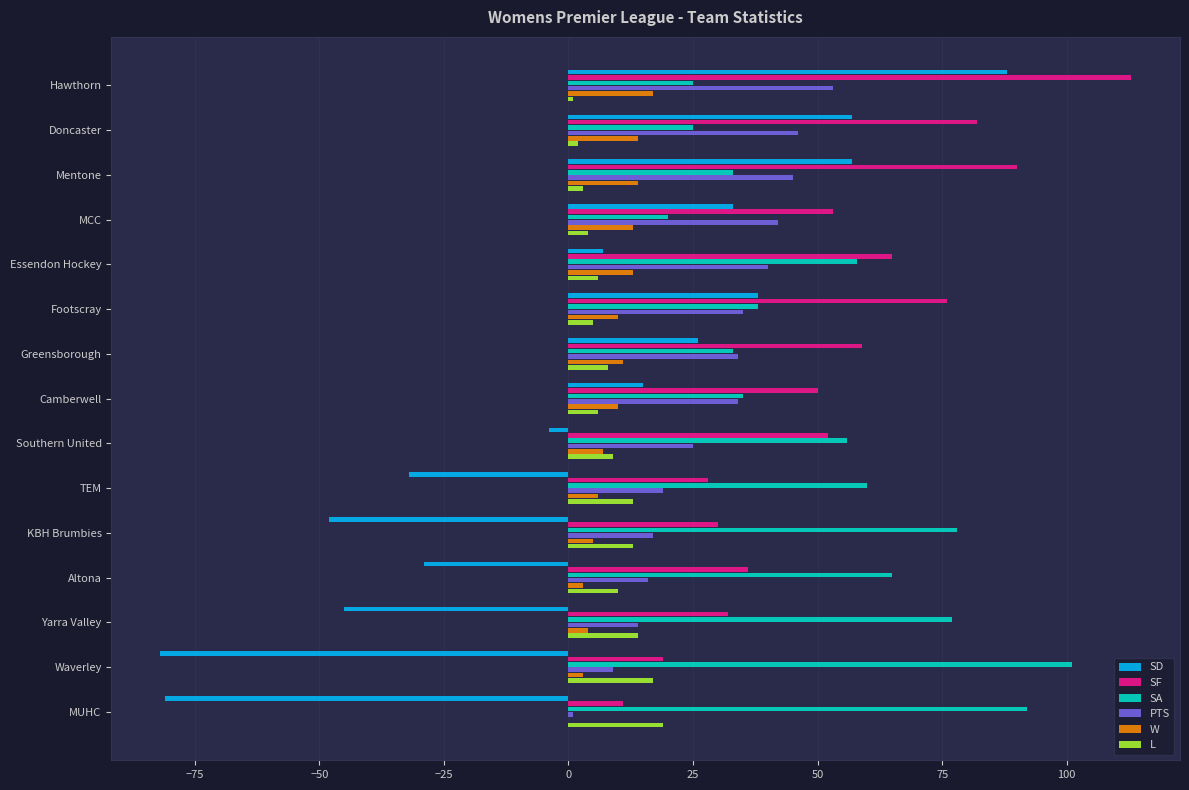

Is the value of SD at Altona greater than the value of SF at Mentone?

No